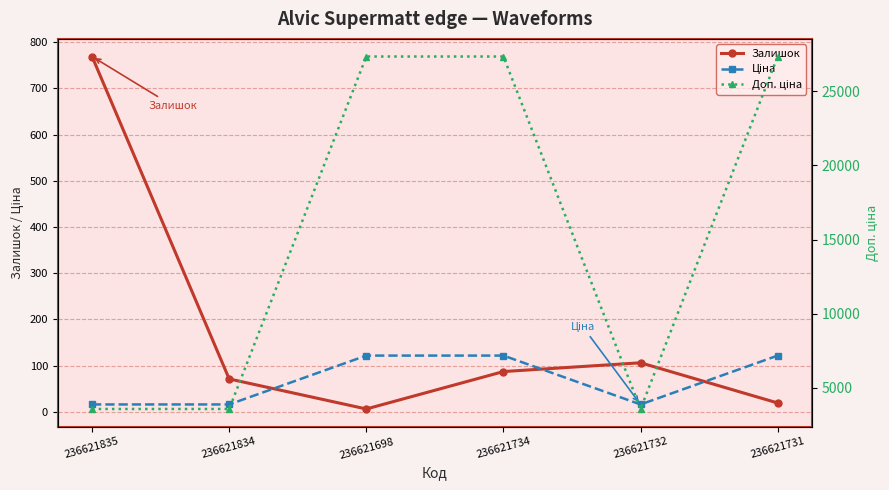

Between 236621731 and 236621698, which is larger?

236621731